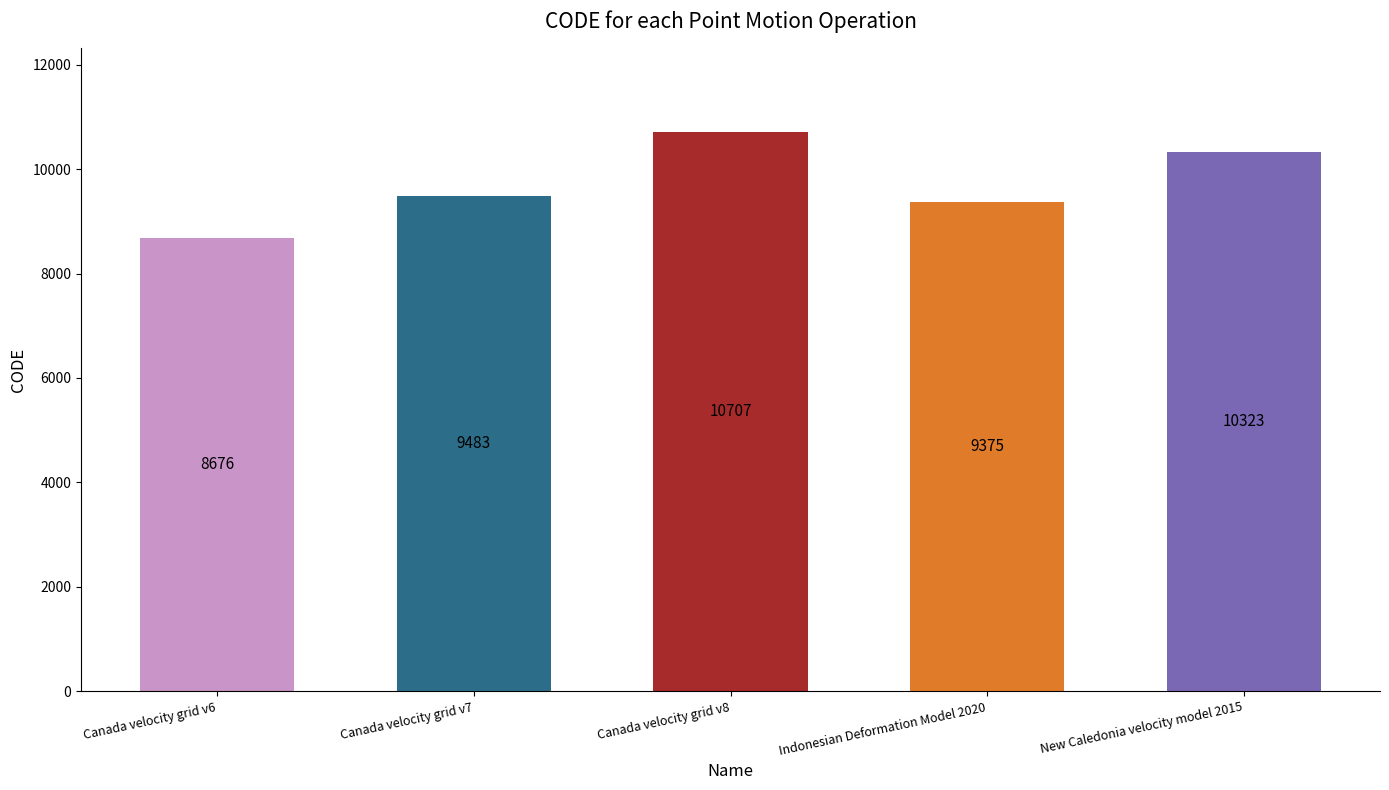

Are the bars horizontal?

No